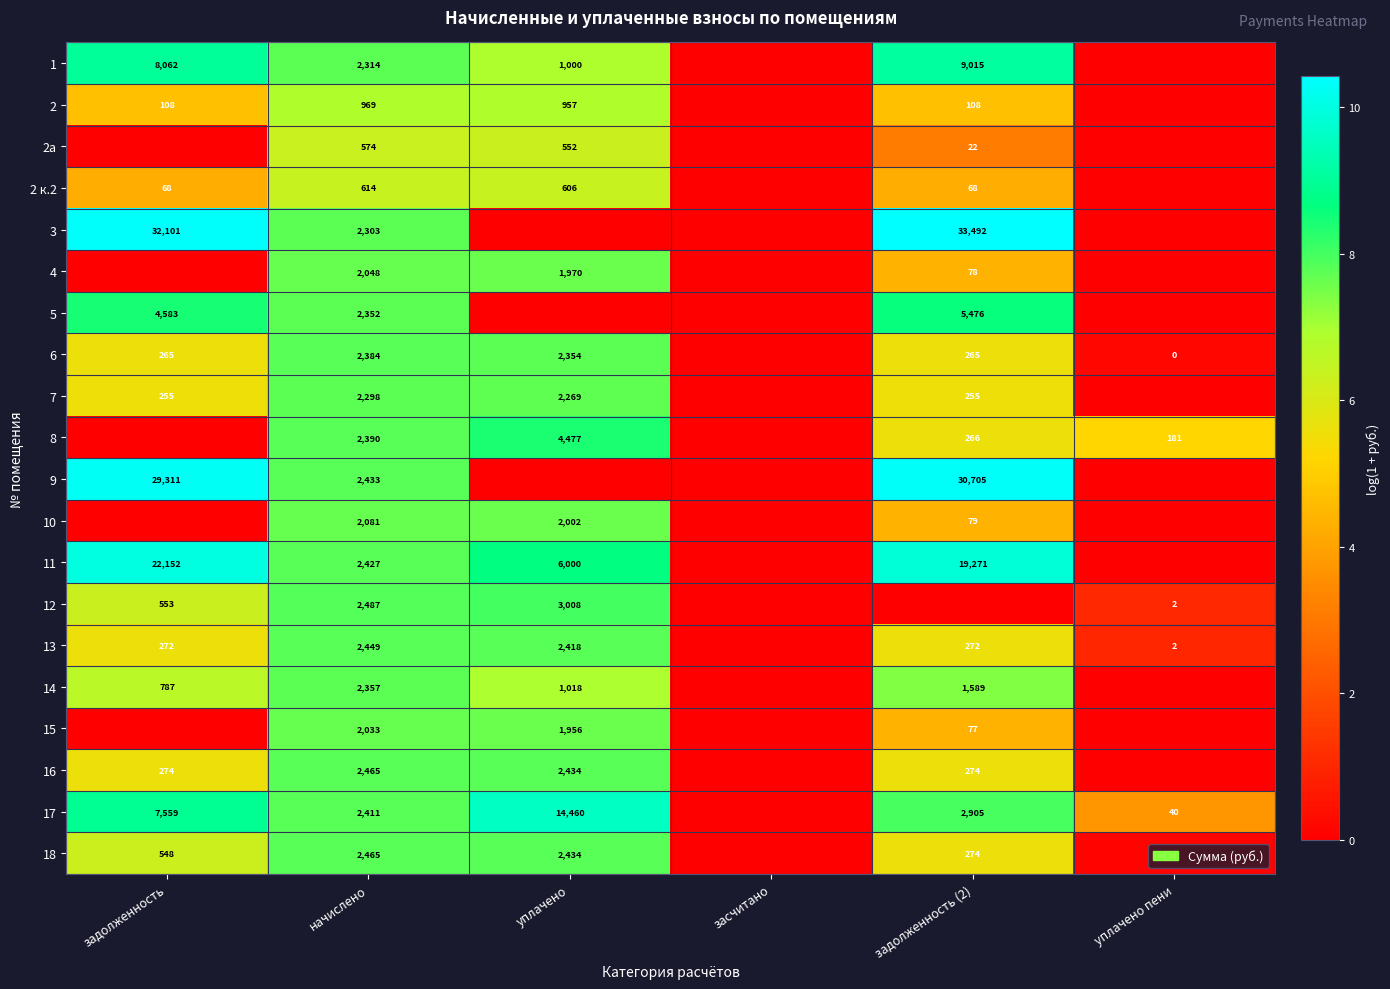

What is the difference between the 2 к.2 values at начислено and задолженность (2)?

546